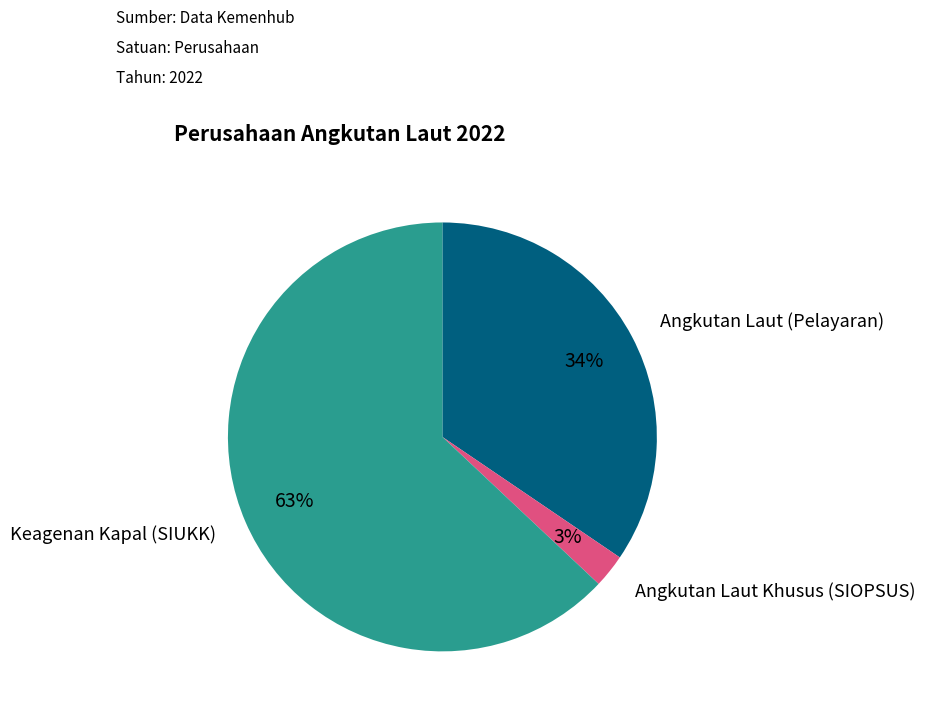

What is the majority slice?

Keagenan Kapal (SIUKK)